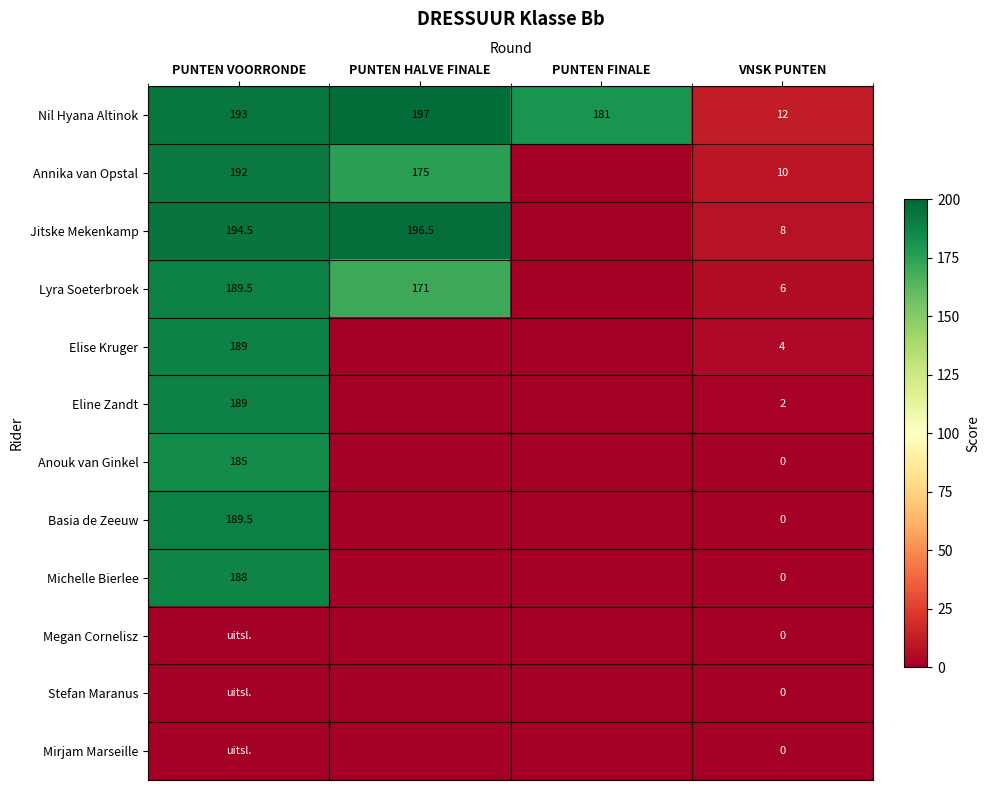

What is the maximum value shown in the chart?

197.0